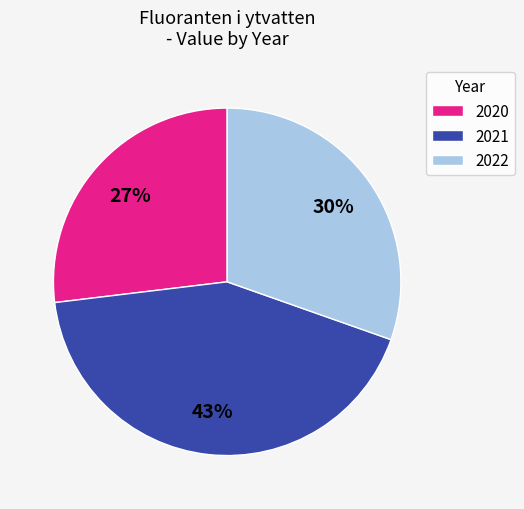

What is the smallest slice in the pie chart?

2020